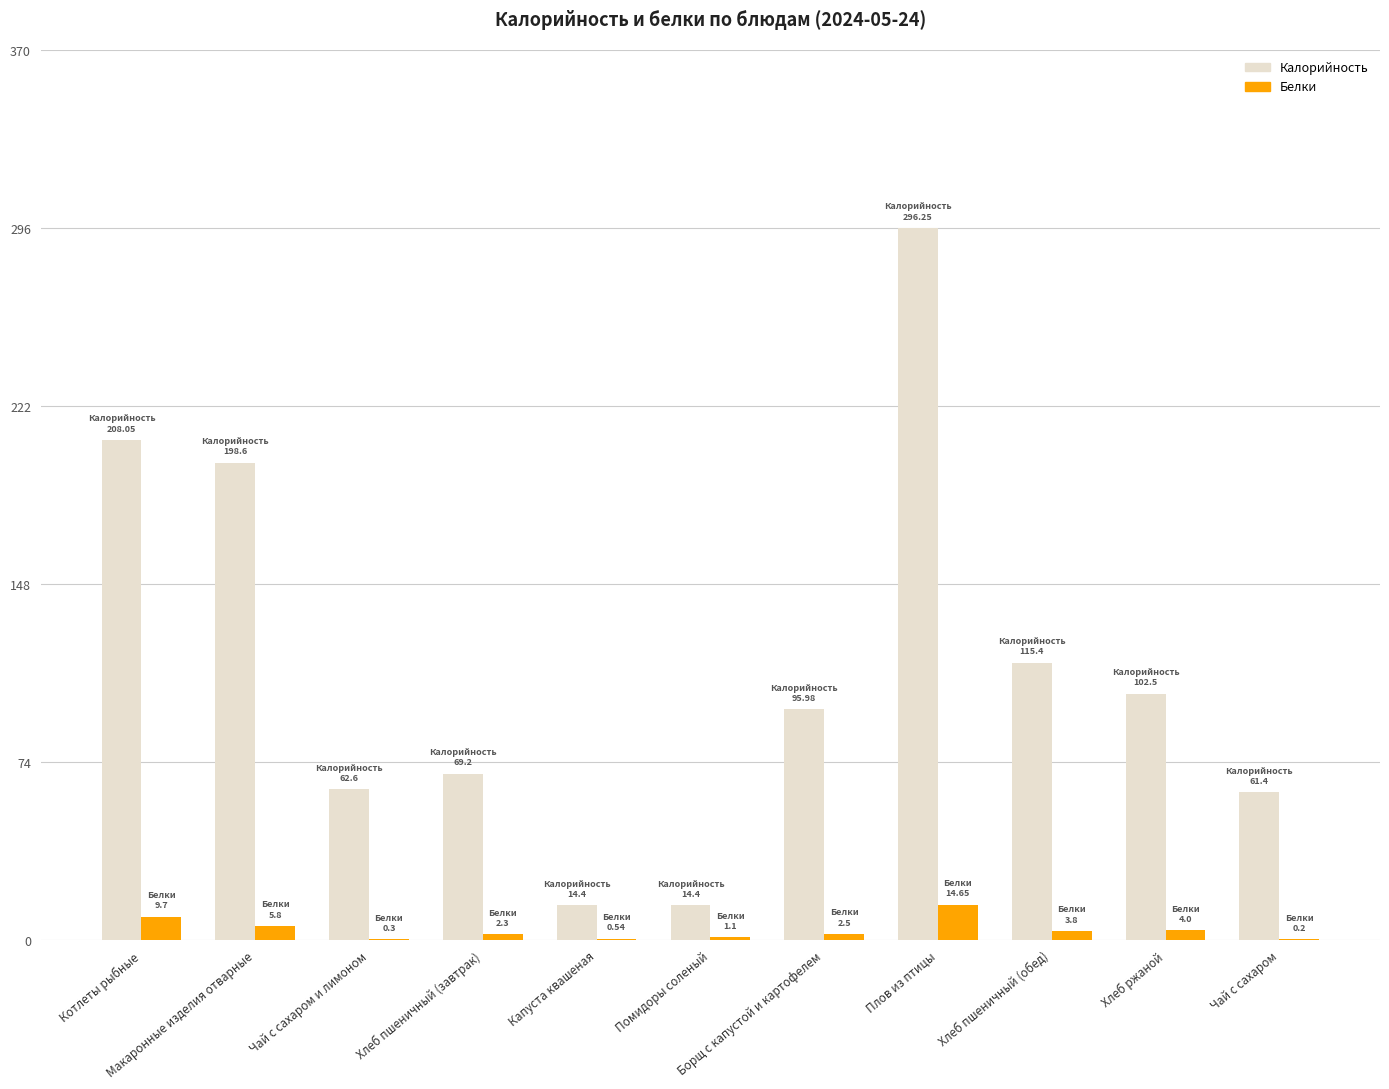

What is the sum of all Калорийность values?

1238.8